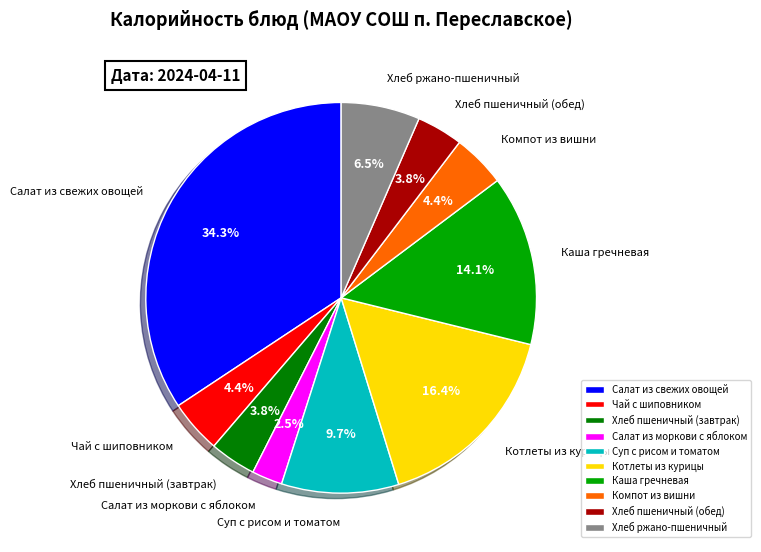

Combined, do Хлеб пшеничный (завтрак) and Компот из вишни account for over 50%?

No